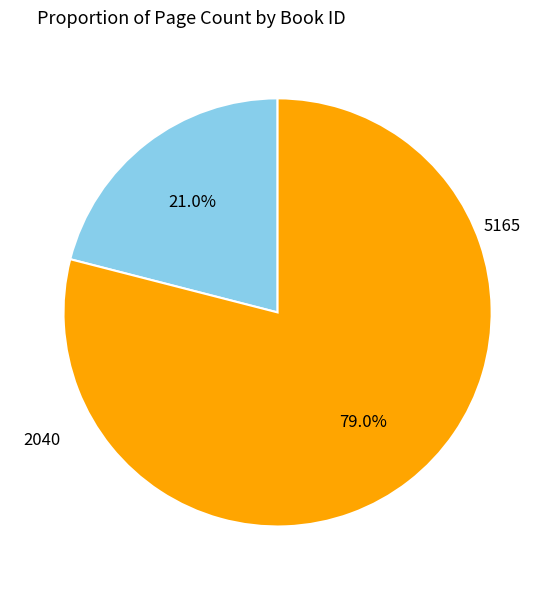

To the nearest percent, what is the difference between the largest and smallest slice percentages?

58%